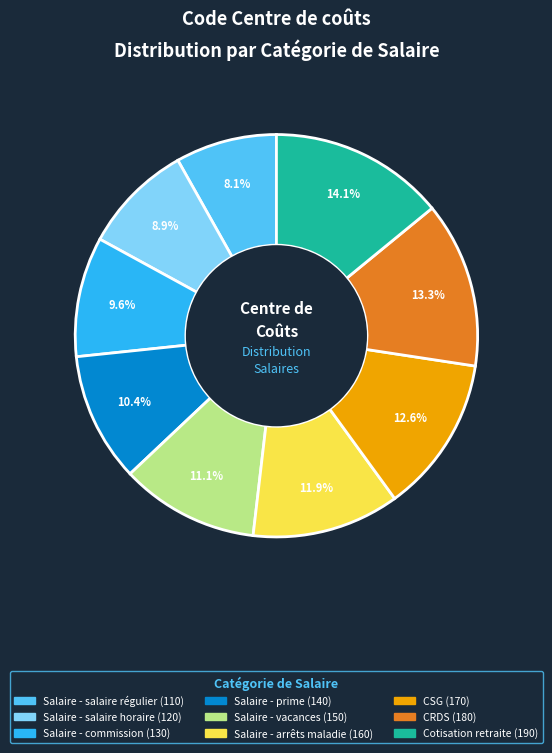

To the nearest percent, what portion does CSG represent?

13%